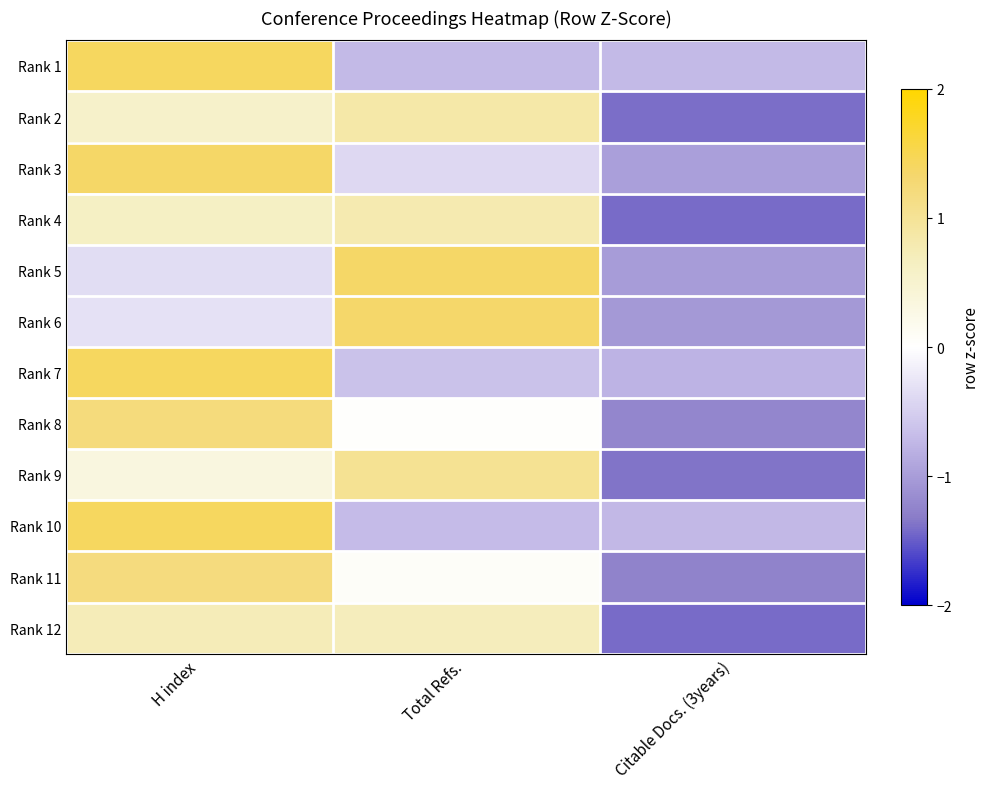

How many series are shown in this chart?

12